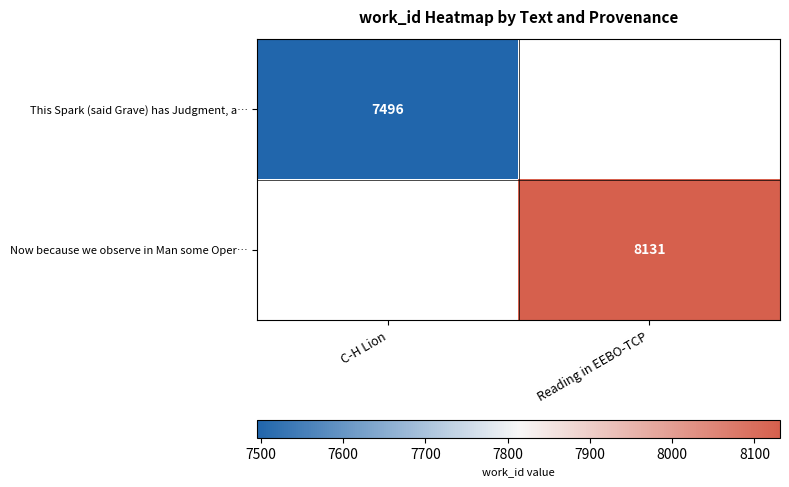

The value of This Spark (said Grave) has Judgment, a… at C-H Lion is 3052. True or false?

False